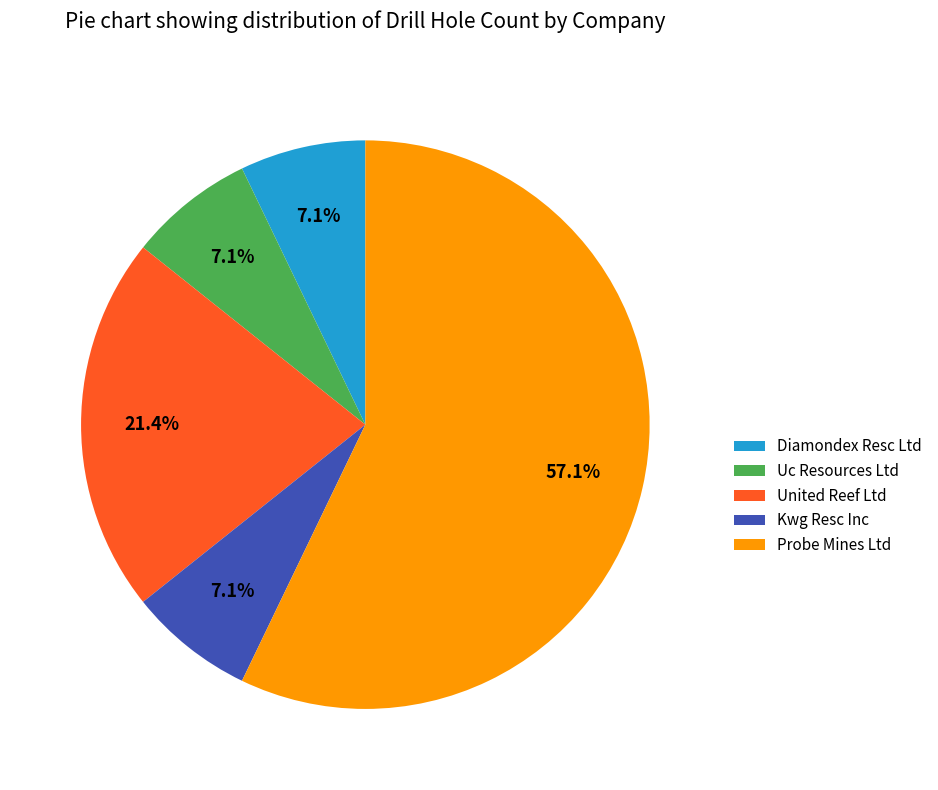

Which category has the biggest portion of the pie?

Probe Mines Ltd